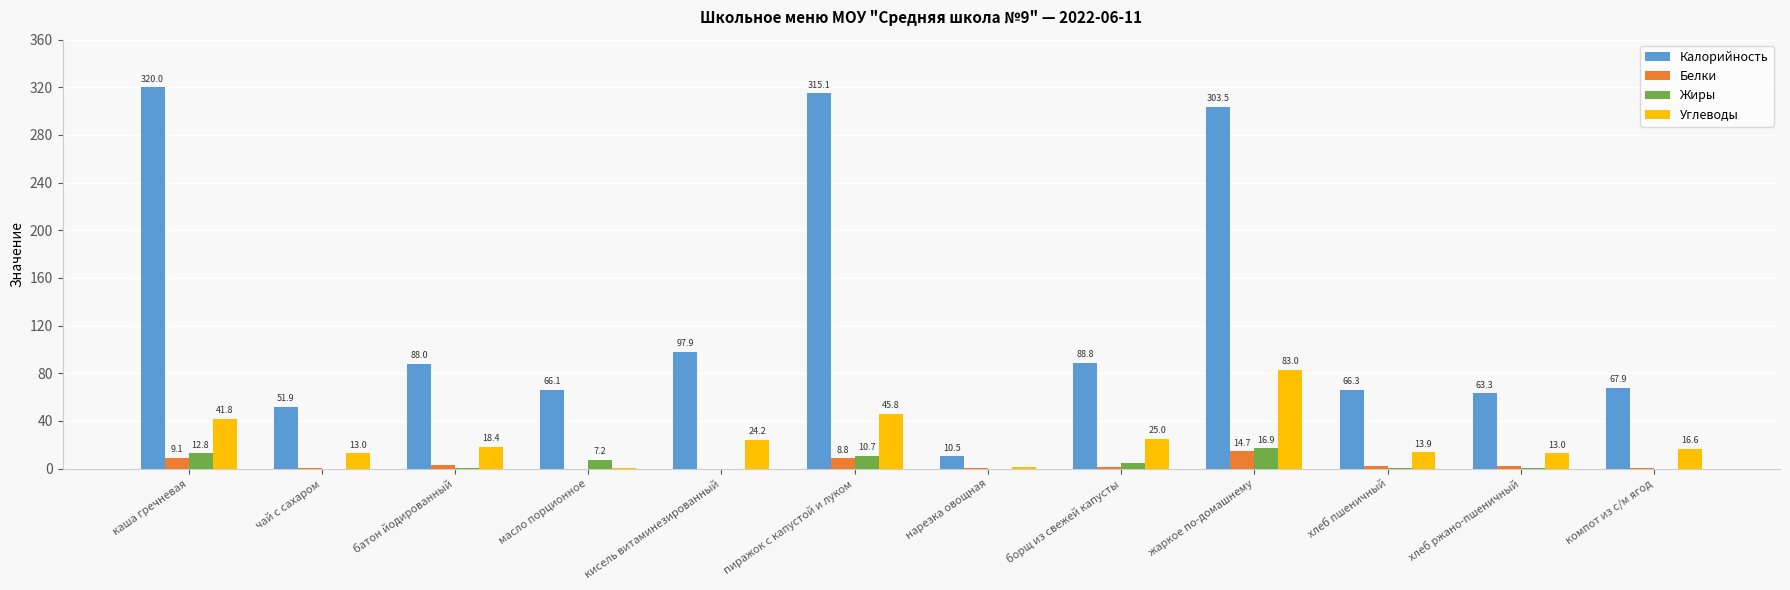

Is the value of Калорийность at пиражок с капустой и луком greater than the value of Углеводы at хлеб пшеничный?

Yes